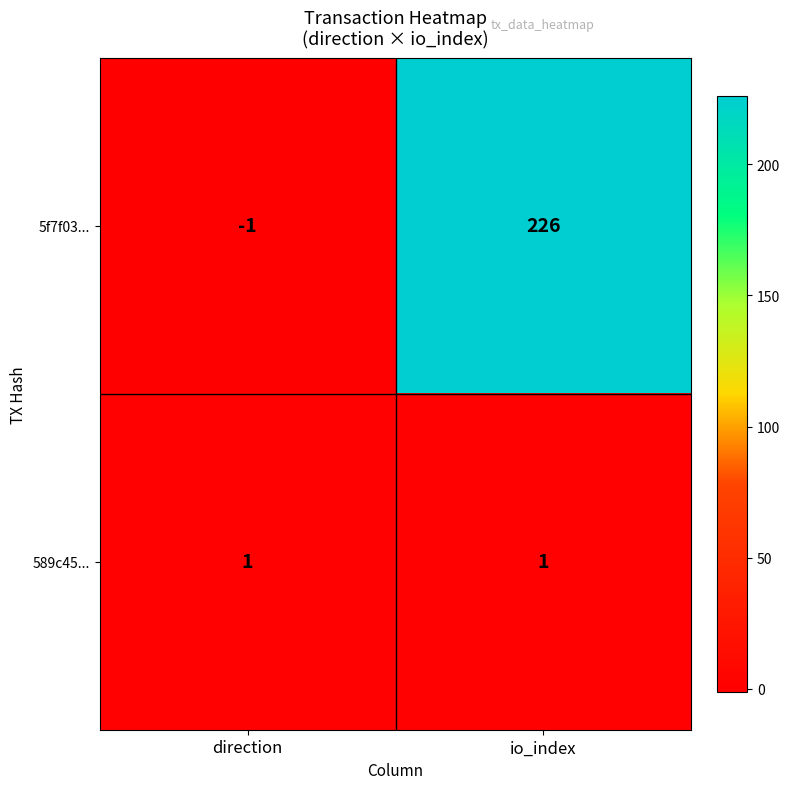

Reading left to right, extract all data points from this chart.

5f7f03...: -1	226
589c45...: 1	1